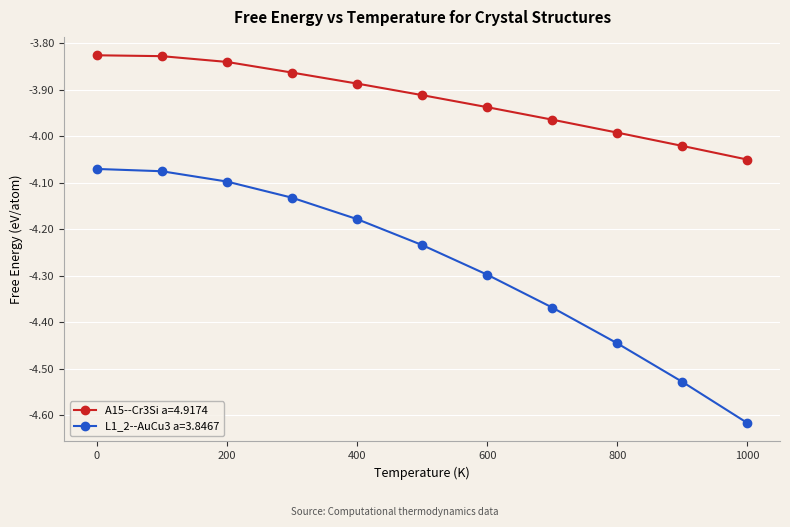

Which series has the widest spread of values?

L1_2--AuCu3 a=3.8467